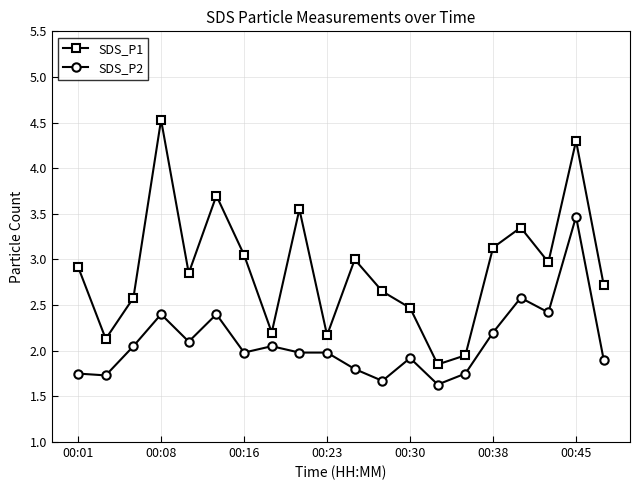

Does the chart display data point markers on the line(s)?

Yes